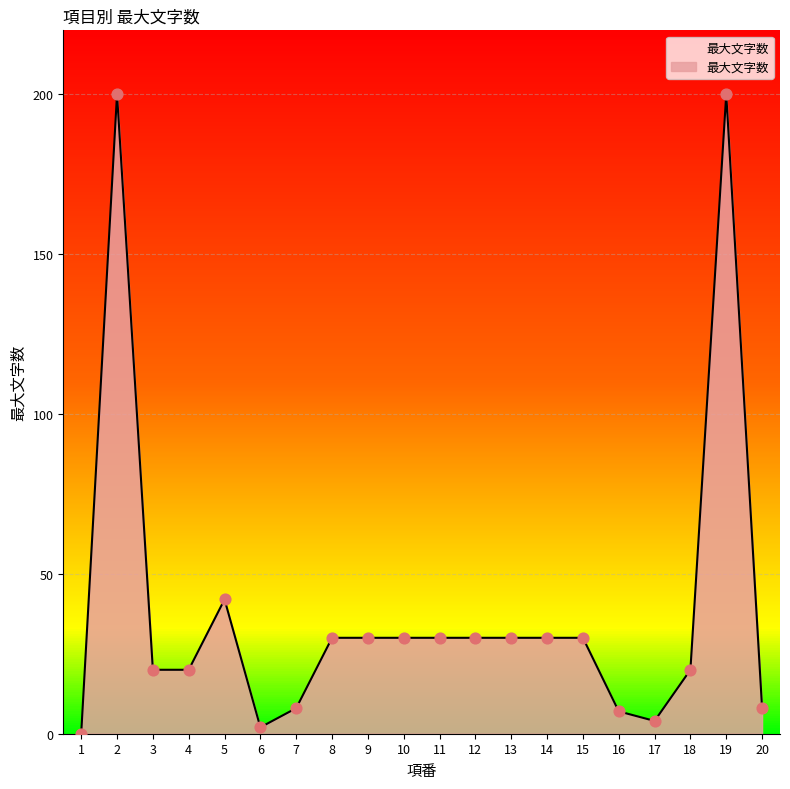

What is the change in value from 7 to 12?

+22